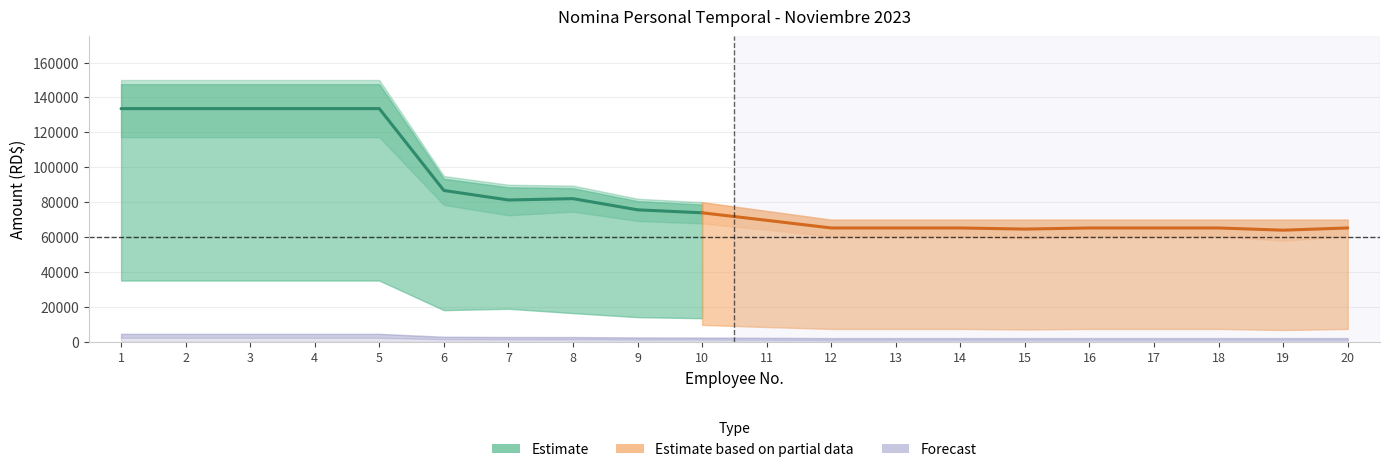

List the labels in order of AFP value, smallest first.

12, 13, 14, 15, 16, 17, 18, 19, 20, 11, 10, 9, 8, 7, 6, 1, 2, 3, 4, 5